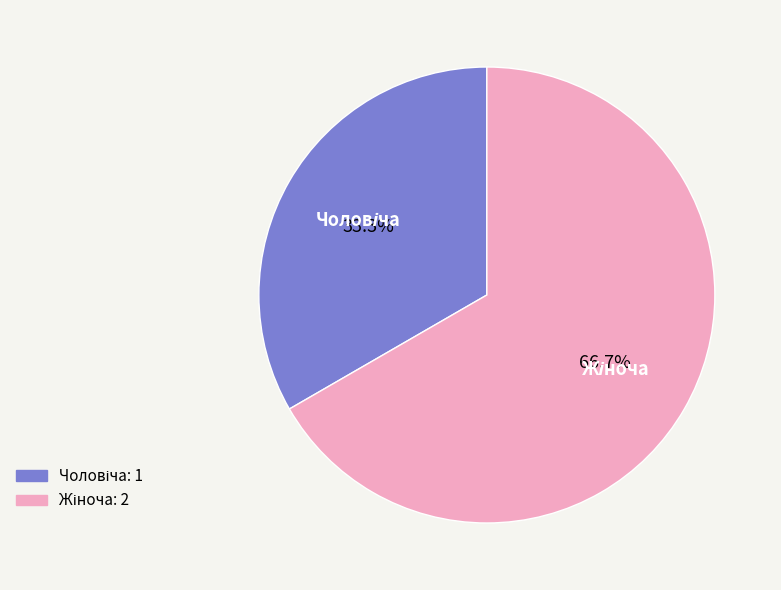

Does any single category account for the majority?

Yes